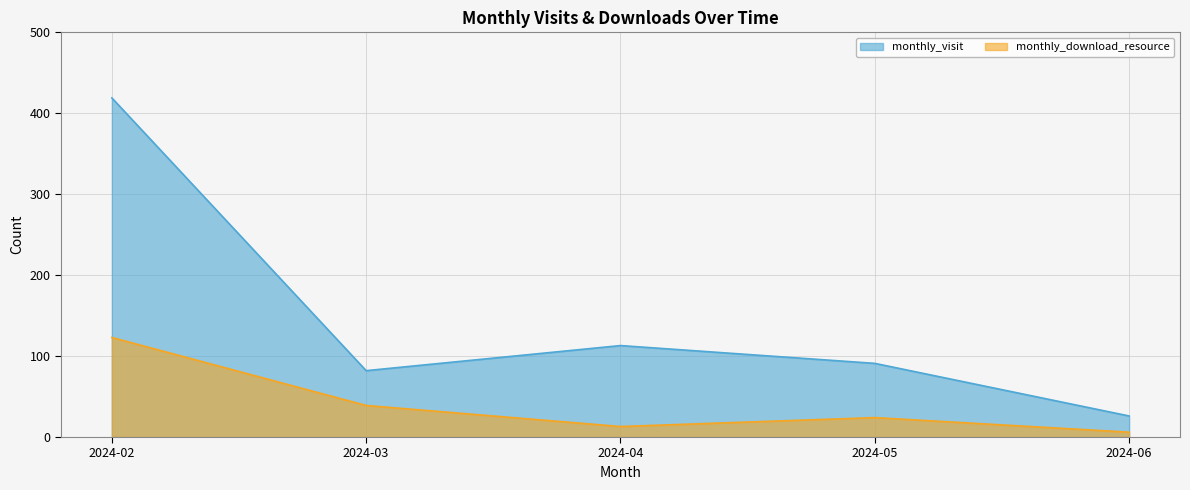

What is the value of the monthly_download_resource point at the 5th from the left?

6